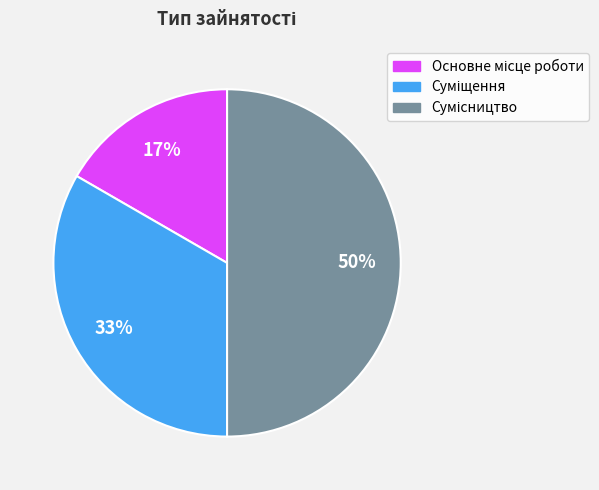

To the nearest percent, what is the difference between the largest and smallest slice percentages?

33%